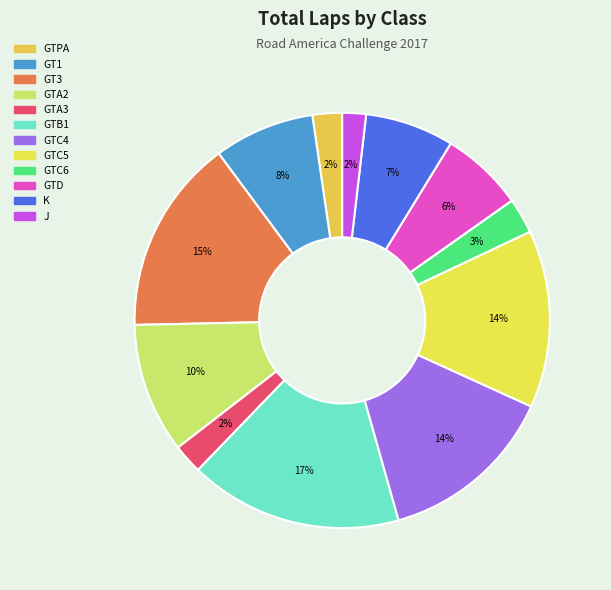

To the nearest percent, what portion does GTC4 represent?

14%